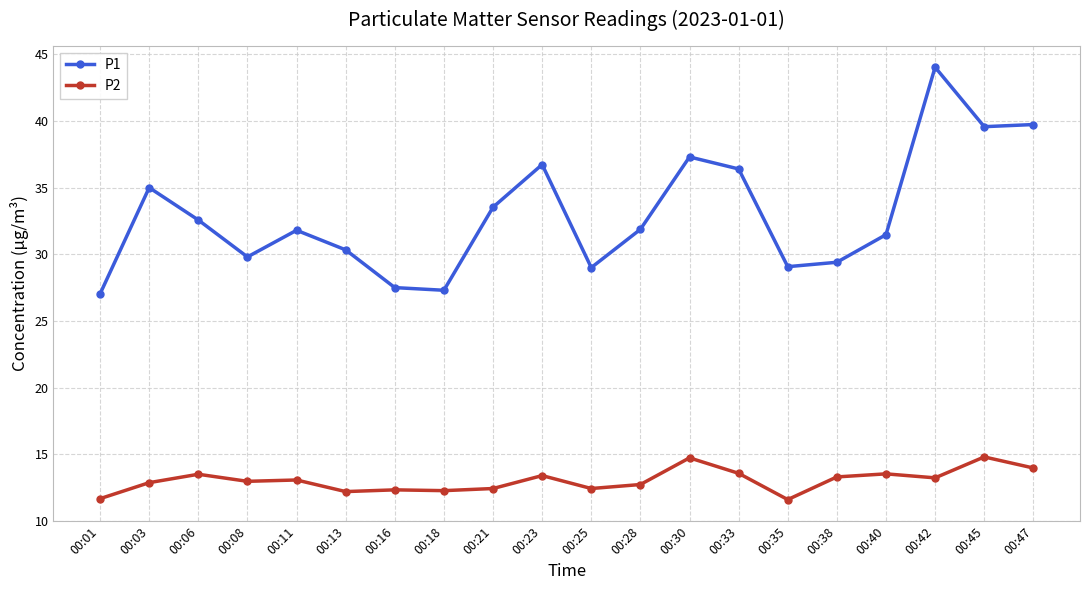

Which series changed the most between 00:11 and 00:18?

P1